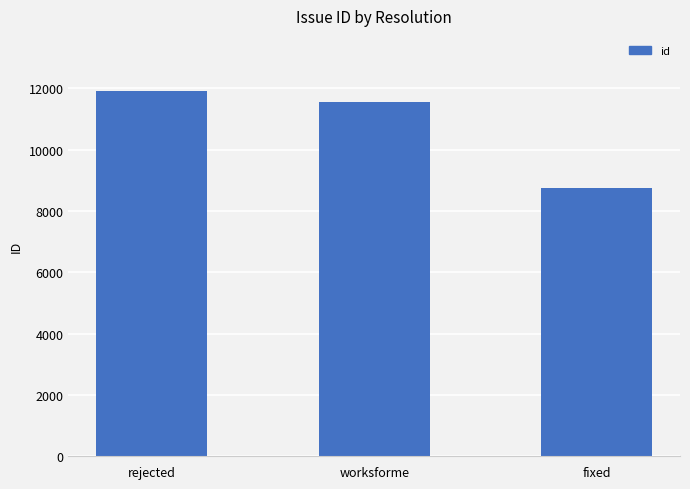

What is the change in value from rejected to fixed?

-3171